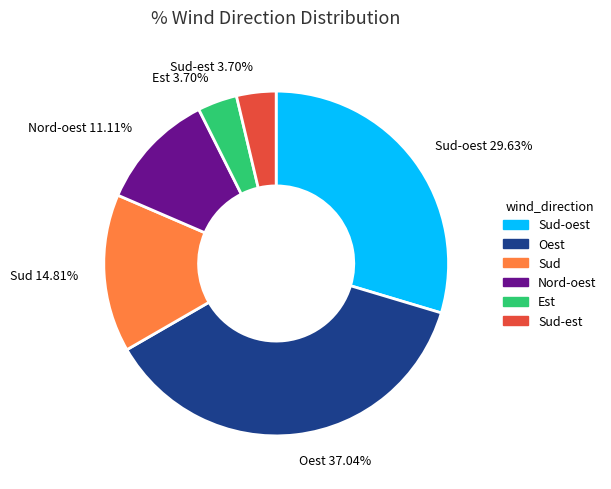

What portion of the pie excludes Oest?

63.0%